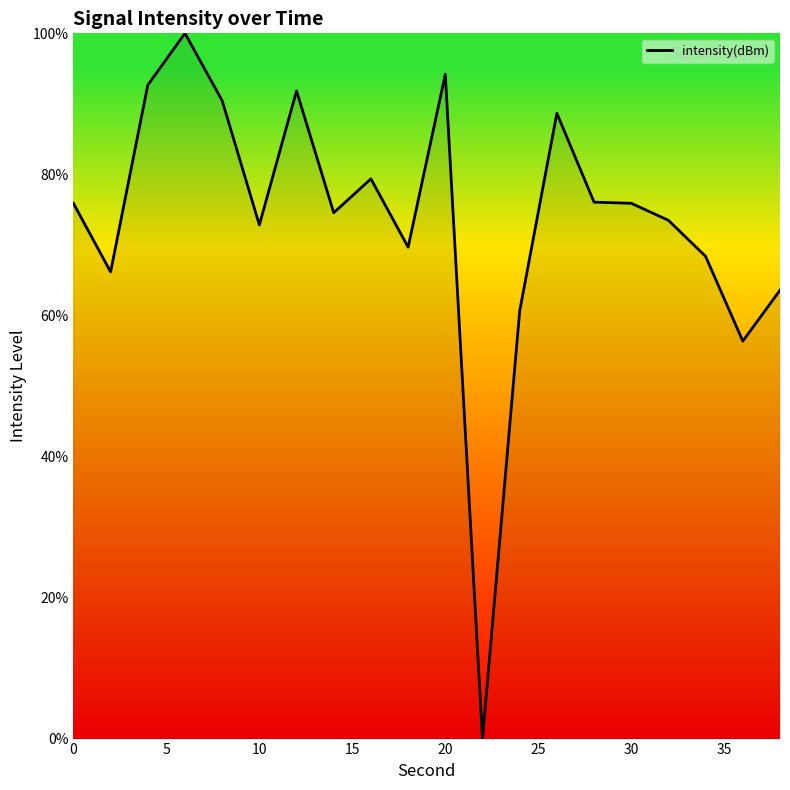

What is the difference between the maximum and minimum values?

100.0